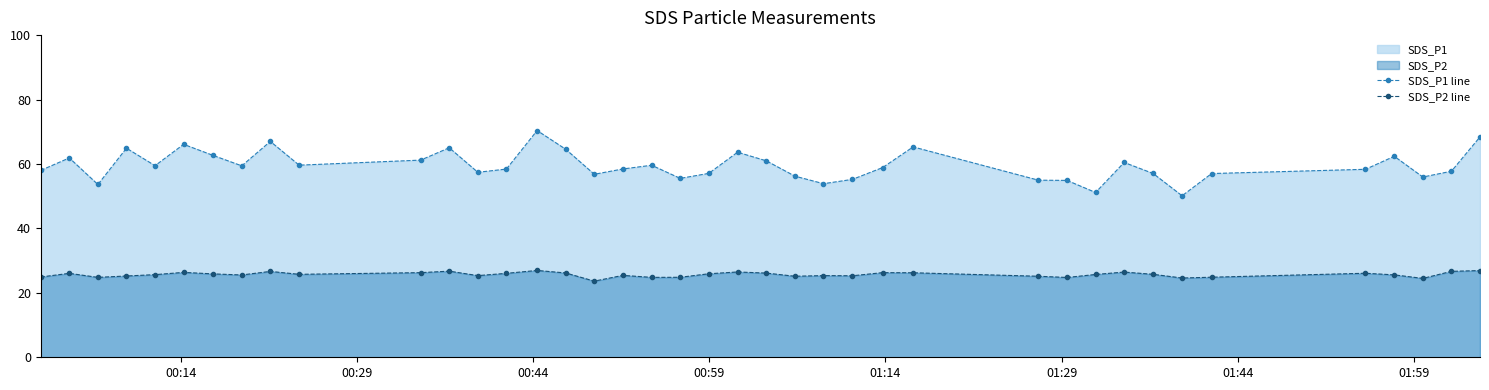

What is the value of the SDS_P2 line point at the 2nd from the left?

26.1